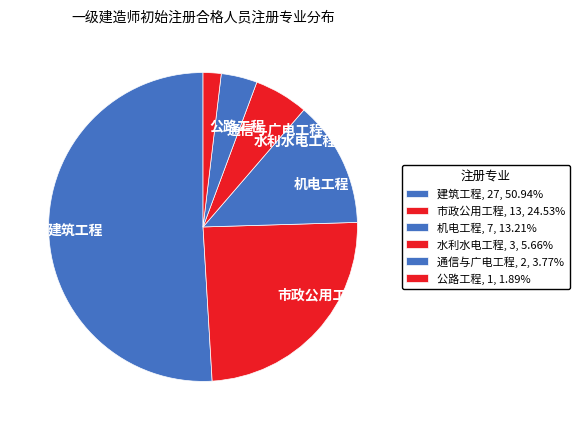

Is the sum of 市政公用工程 and 建筑工程 greater than half?

Yes